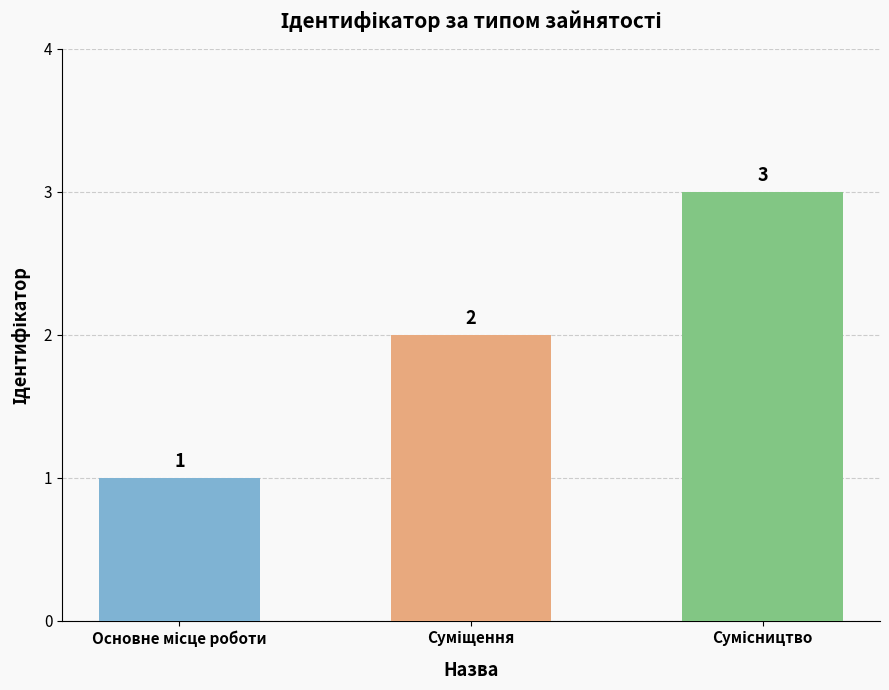

How many values are between 1 and 3?

3